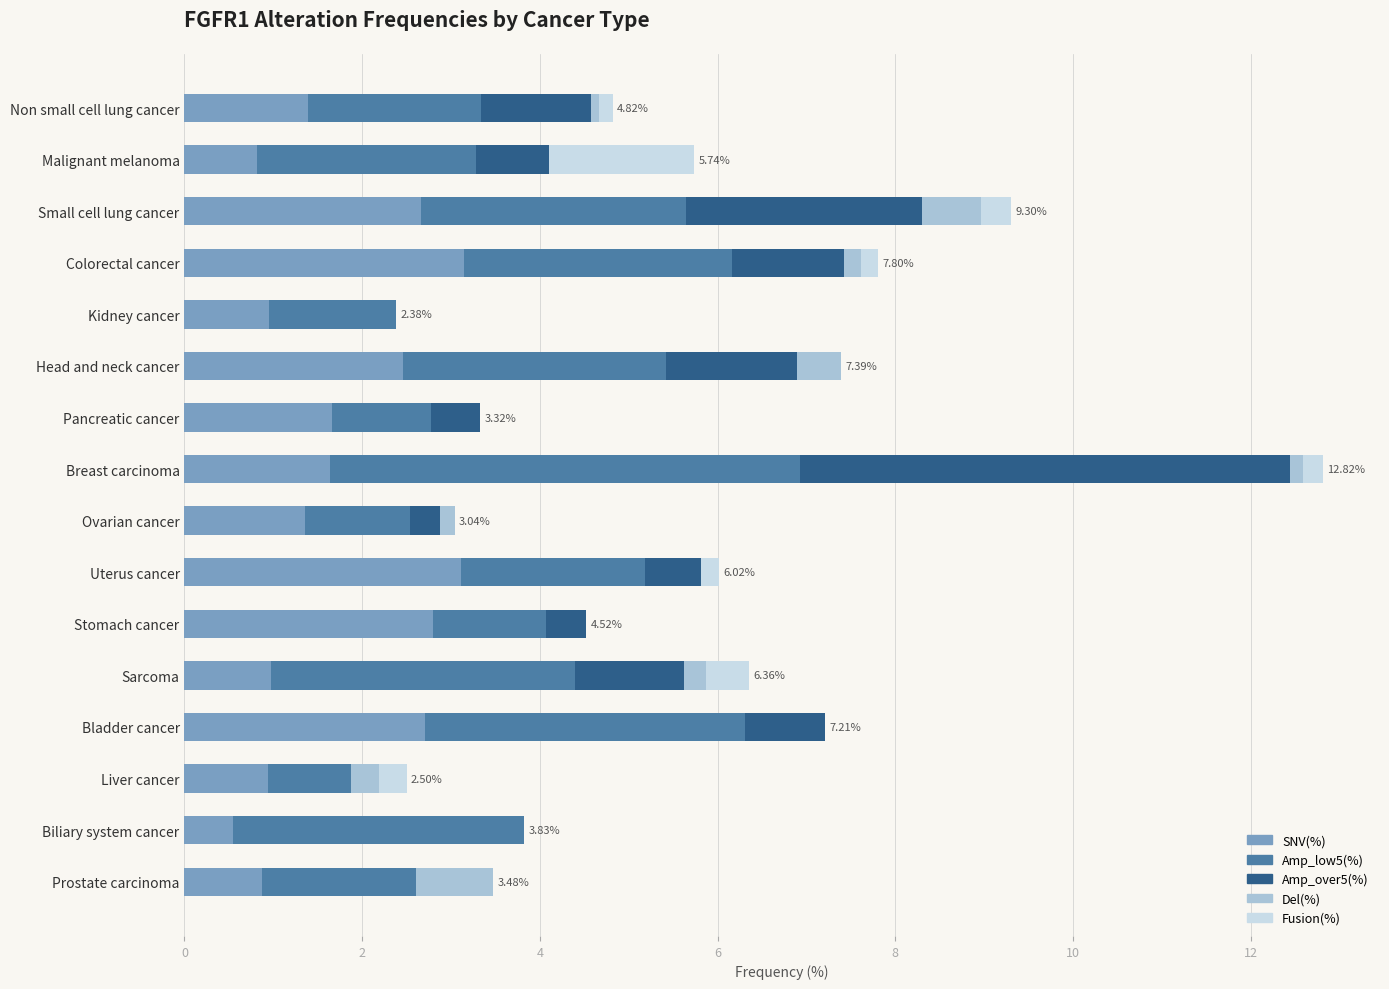

What is the total value across all series at Malignant melanoma?

5.7